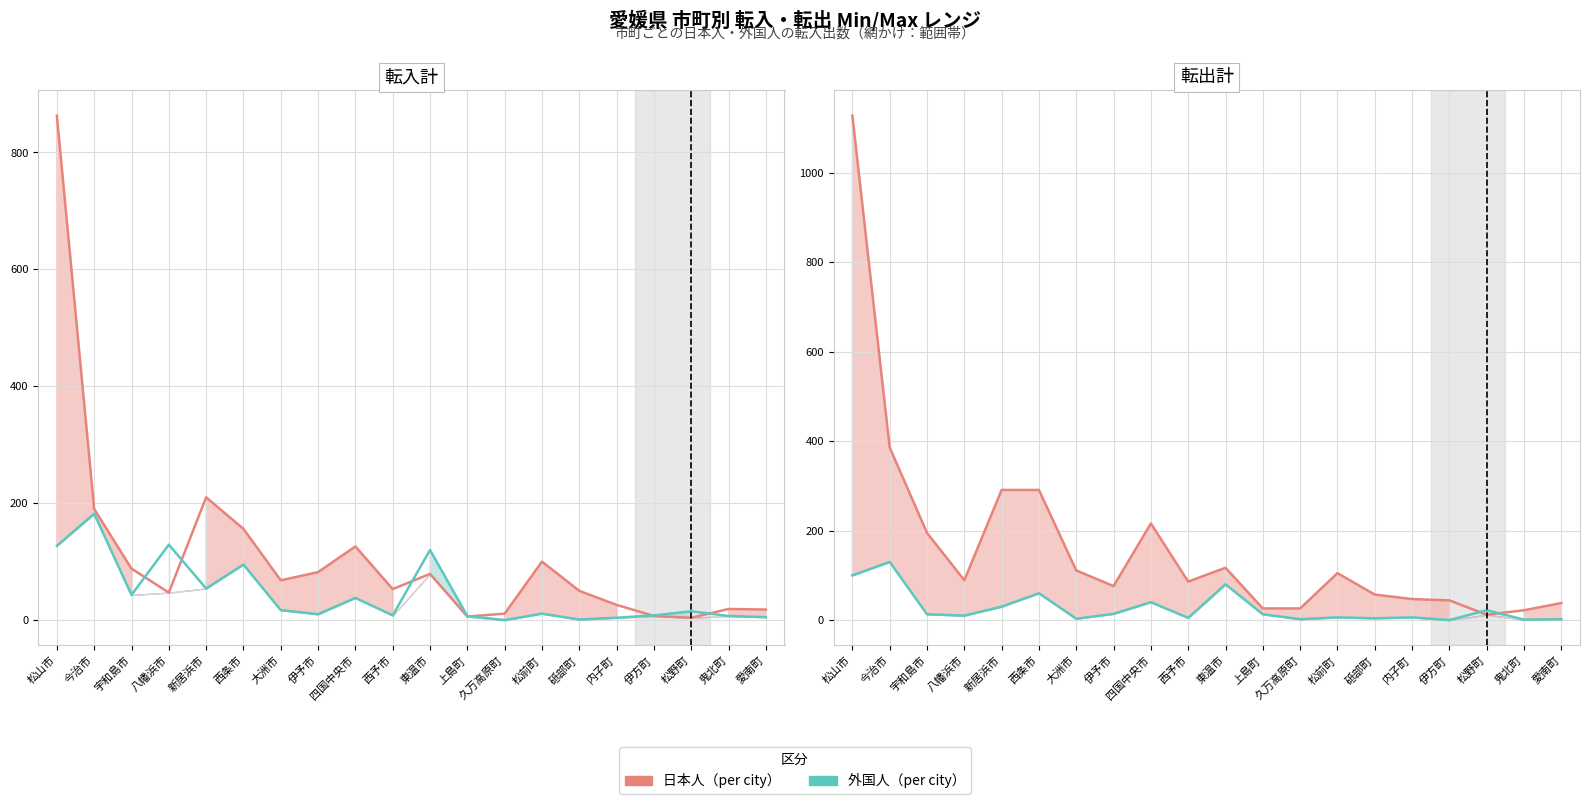

Reading left to right, transcribe all the data shown in this chart.

日本人（per city）: 松山市=1128	今治市=386	宇和島市=195	八幡浜市=89	新居浜市=291	西条市=291	大洲市=111	伊予市=76	四国中央市=216	西予市=86	東温市=117	上島町=26	久万高原町=26	松前町=105	砥部町=57	内子町=47	伊方町=44	松野町=12	鬼北町=22	愛南町=38
外国人（per city）: 松山市=100	今治市=130	宇和島市=13	八幡浜市=10	新居浜市=30	西条市=60	大洲市=3	伊予市=14	四国中央市=40	西予市=5	東温市=80	上島町=13	久万高原町=2	松前町=6	砥部町=4	内子町=6	伊方町=0	松野町=22	鬼北町=1	愛南町=2